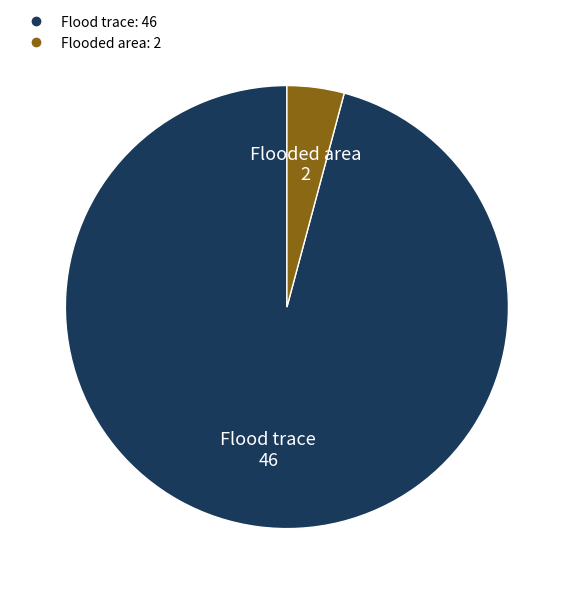

Between Flooded area and Flood trace, which is larger?

Flood trace